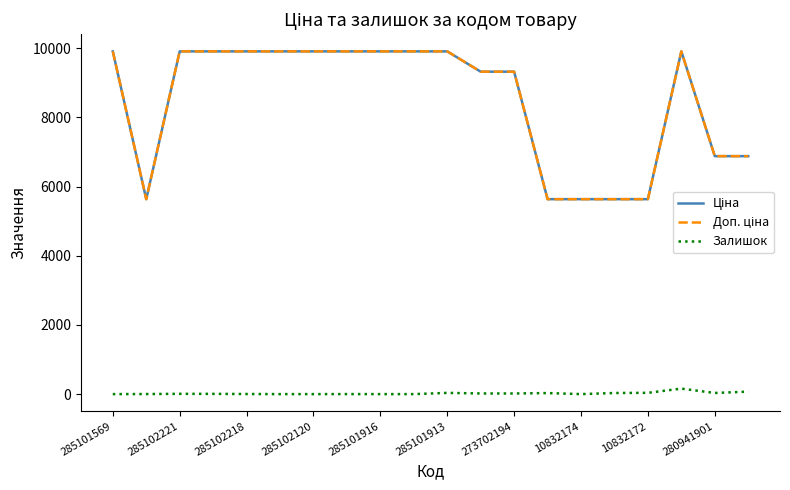

Does the chart have visible grid lines?

No